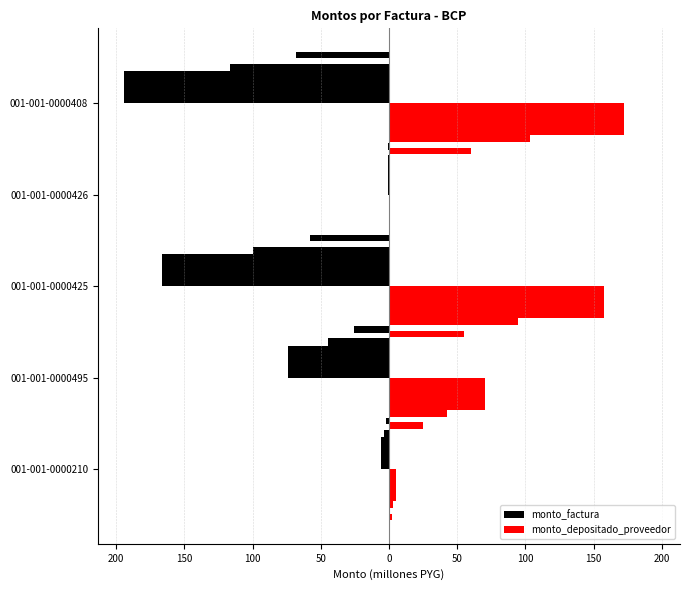

What is the average value of the monto_depositado_proveedor series?

81.4